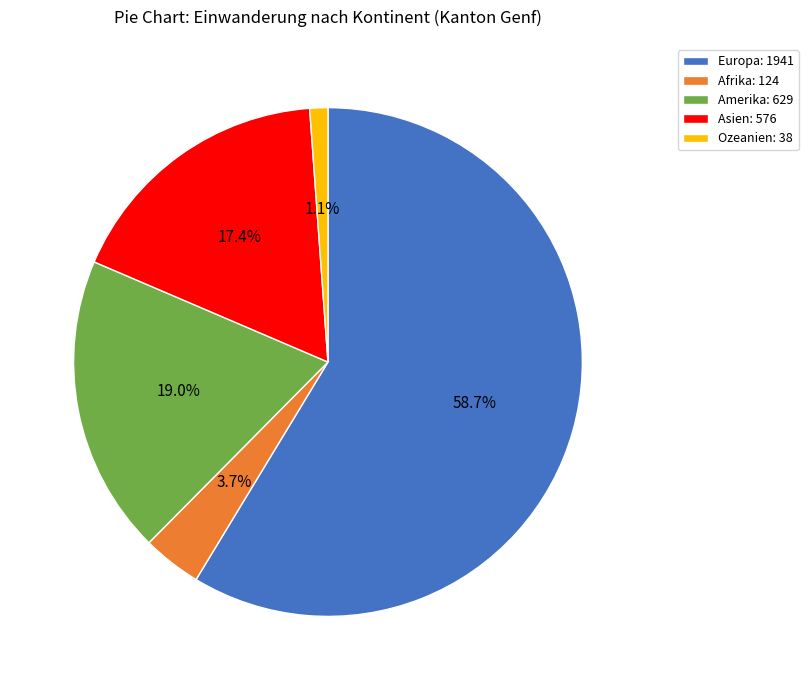

What percentage is the Afrika slice, to the nearest percent?

4%